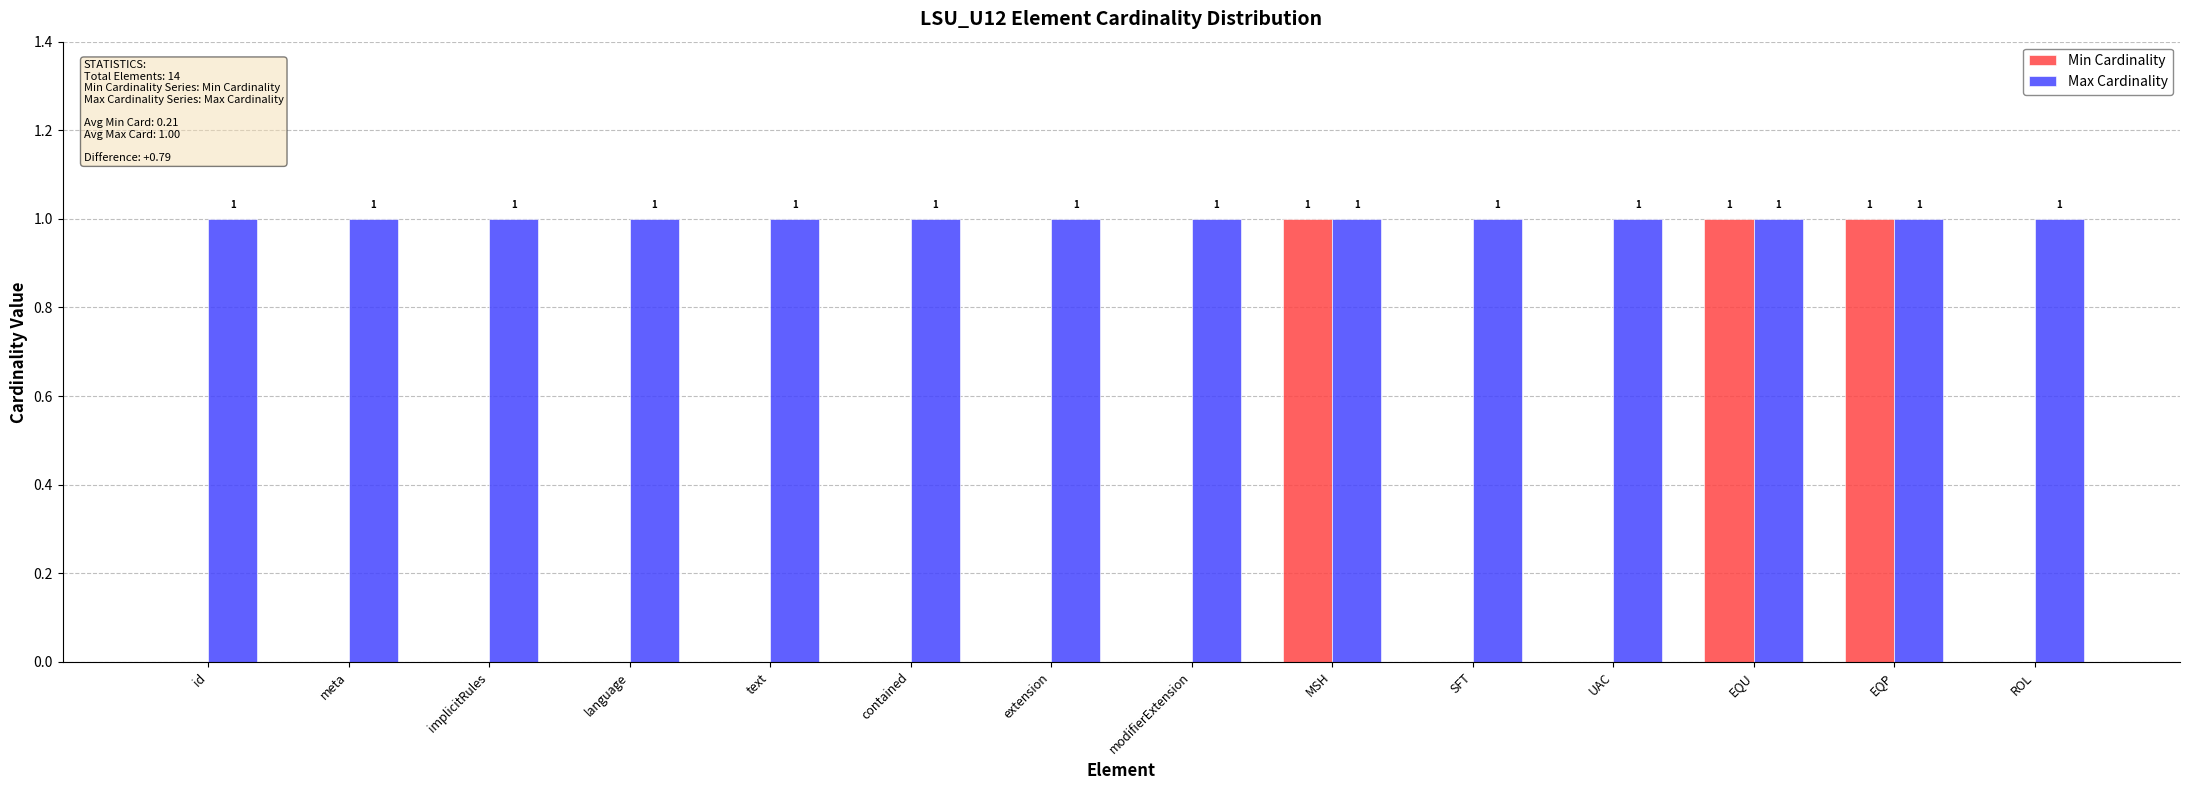

The value of Min Cardinality at UAC is 0. True or false?

True